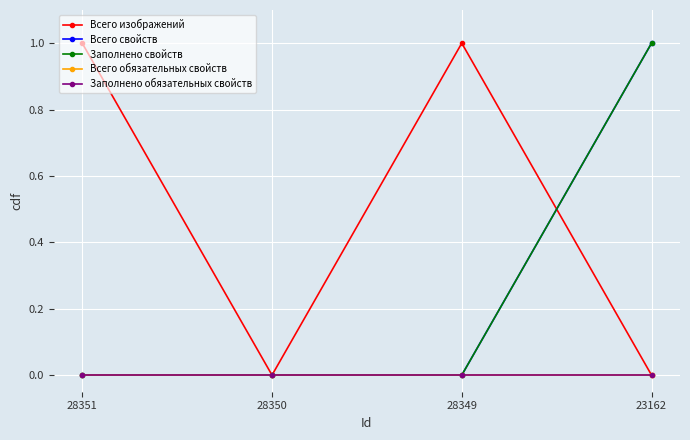

Reading left to right, what are all the values shown in this chart?

Всего изображений: 28351=1	28350=0	28349=1	23162=0
Всего свойств: 28351=0	28350=0	28349=0	23162=1
Заполнено свойств: 28351=0	28350=0	28349=0	23162=1
Всего обязательных свойств: 28351=0	28350=0	28349=0	23162=0
Заполнено обязательных свойств: 28351=0	28350=0	28349=0	23162=0